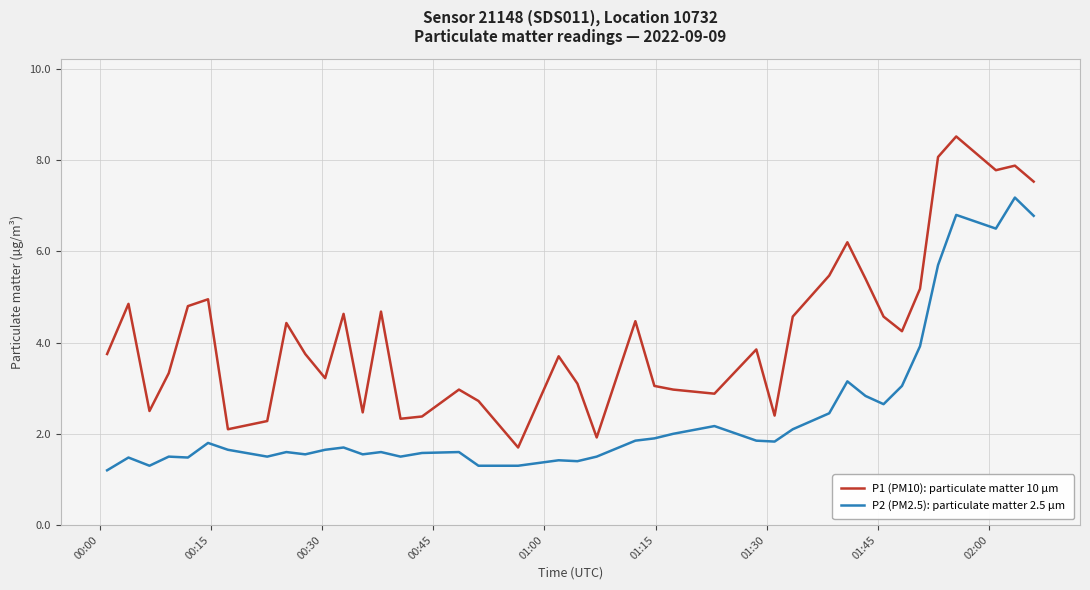

True or false: P1 (PM10): particulate matter 10 µm and P2 (PM2.5): particulate matter 2.5 µm cross at least once.

False